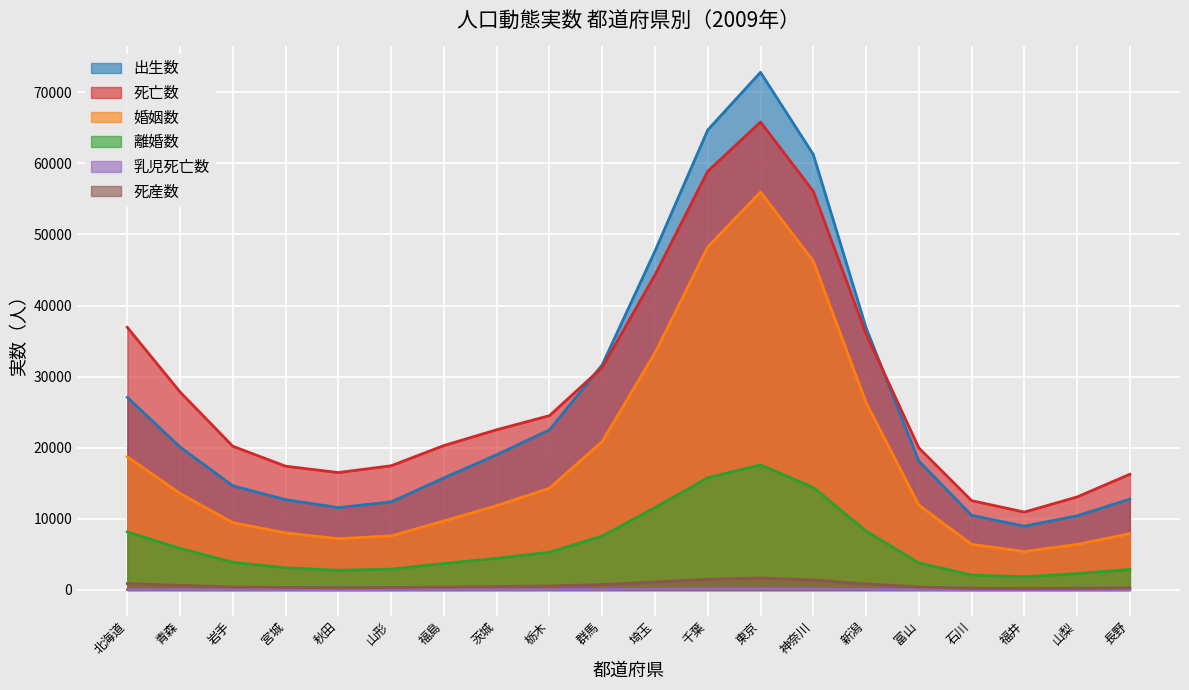

Which has a higher value, 石川 or 千葉?

千葉